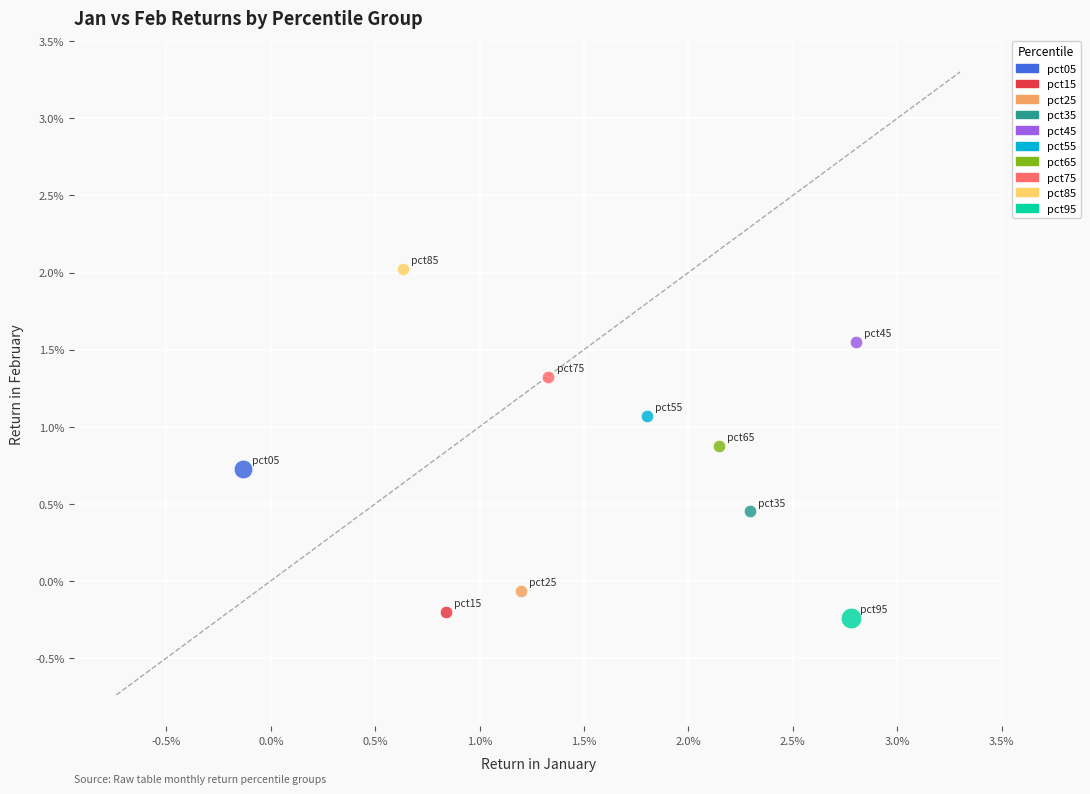

Which series contains the highest Y value?

pct85